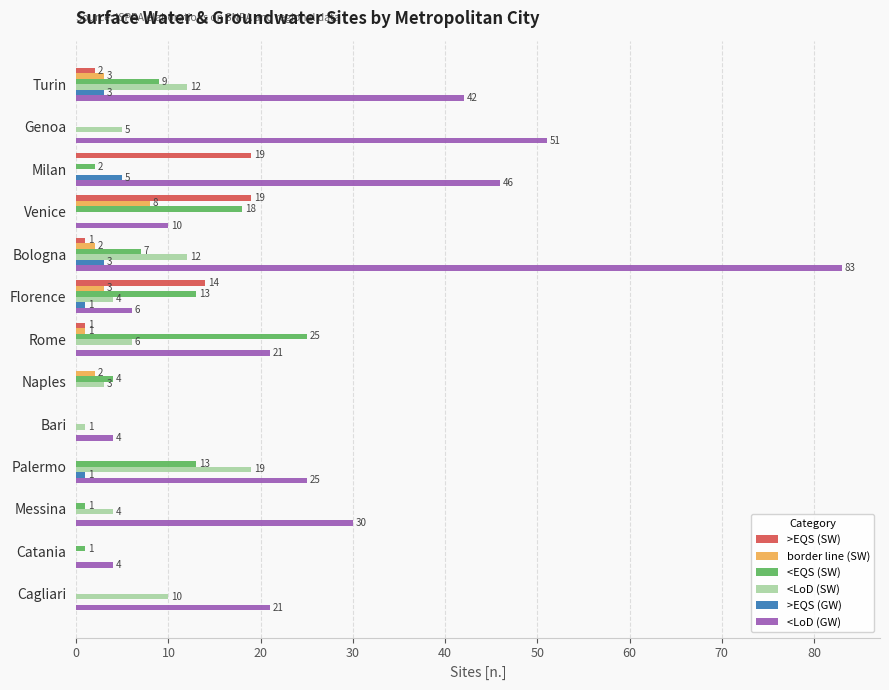

What is the sum of all <EQS (SW) values?

93